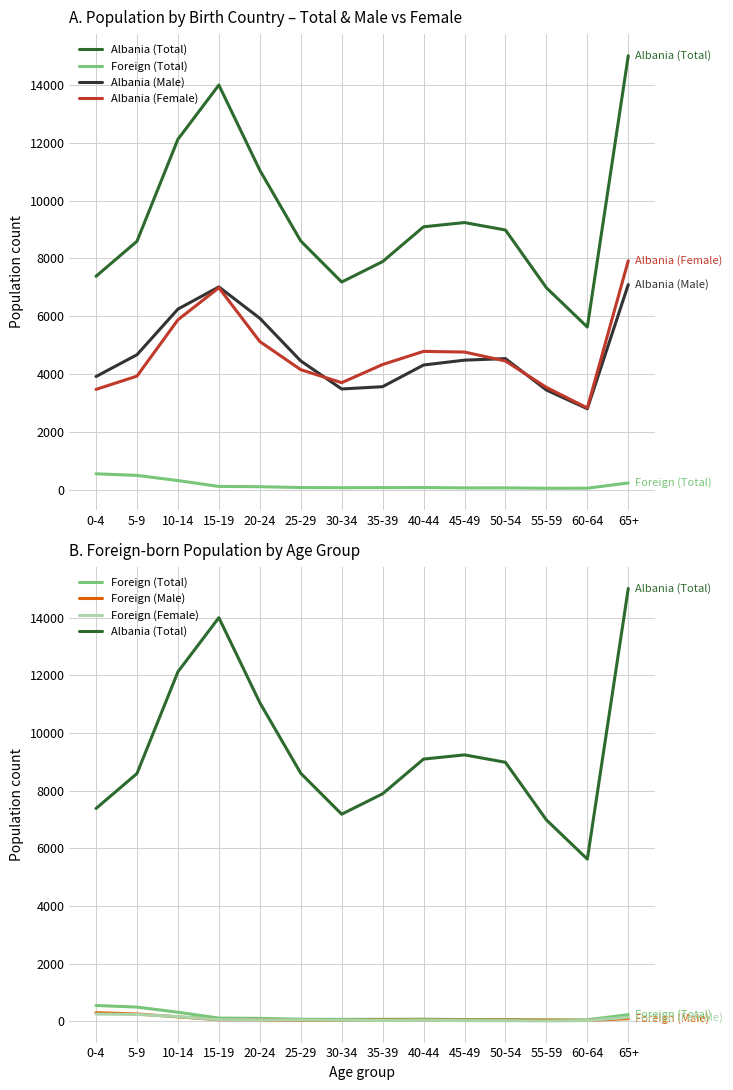

The value of Foreign (Female) at 30-34 is 36. True or false?

True